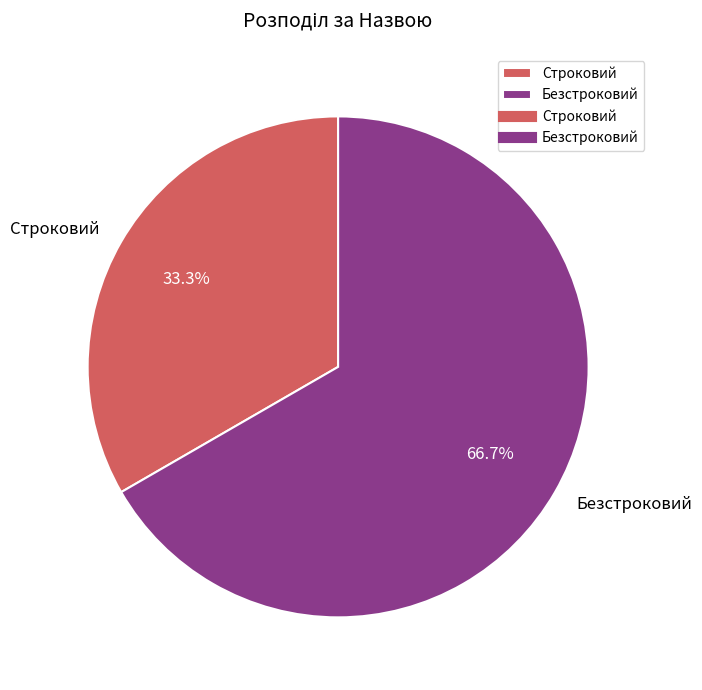

What portion of the pie excludes Строковий?

66.7%